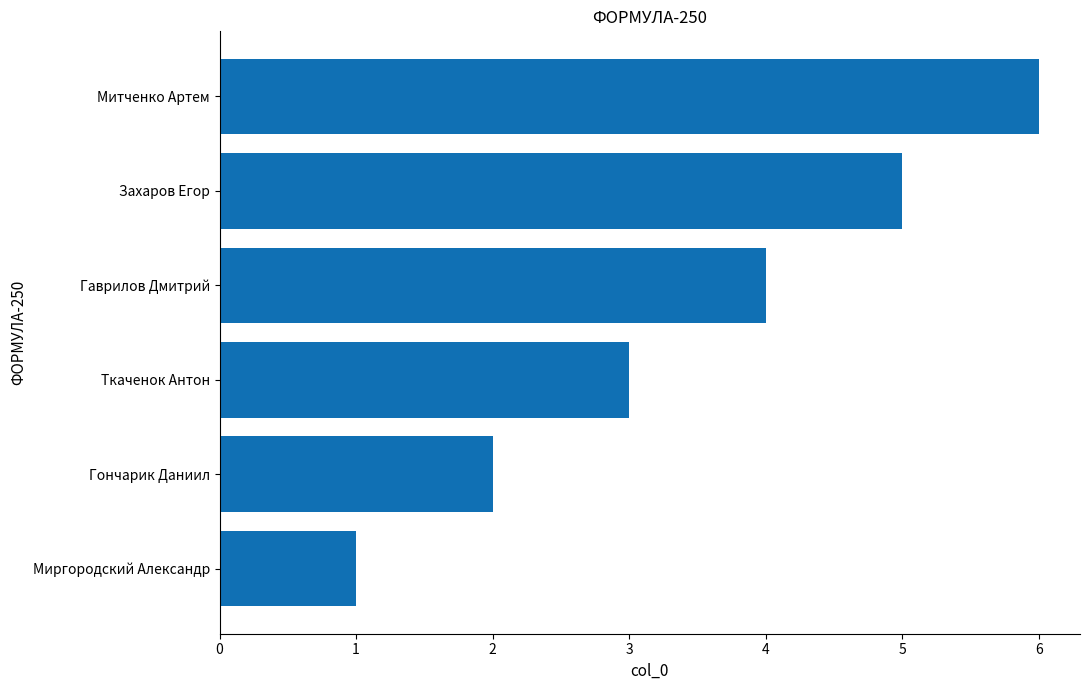

Is it true that the value at Ткаченок Антон is 4?

False